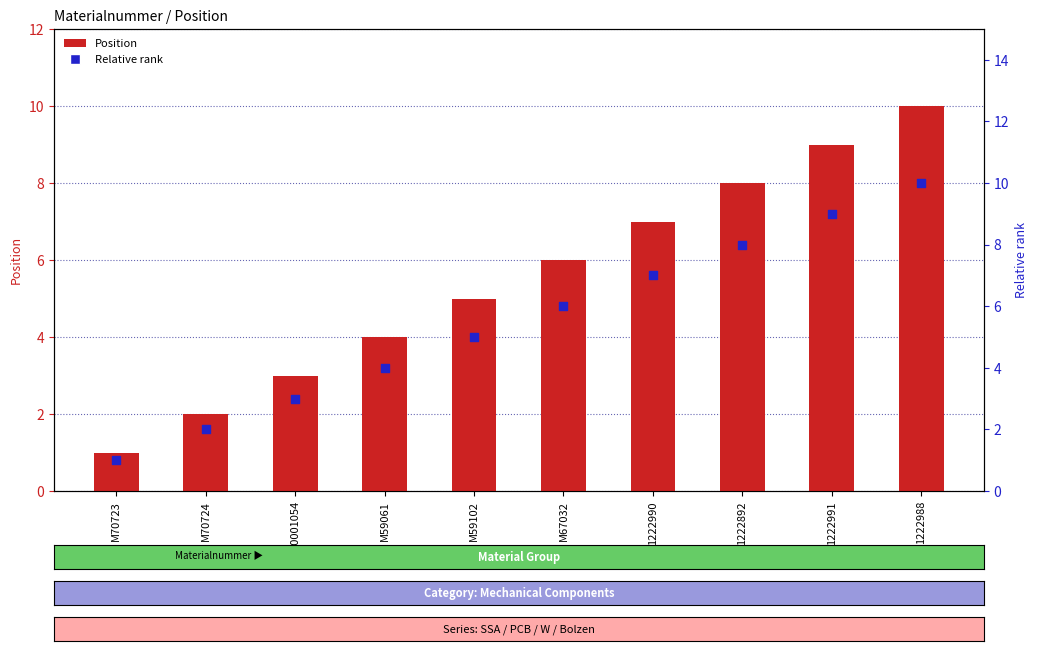

Which series has the largest Y range (max minus min)?

Position